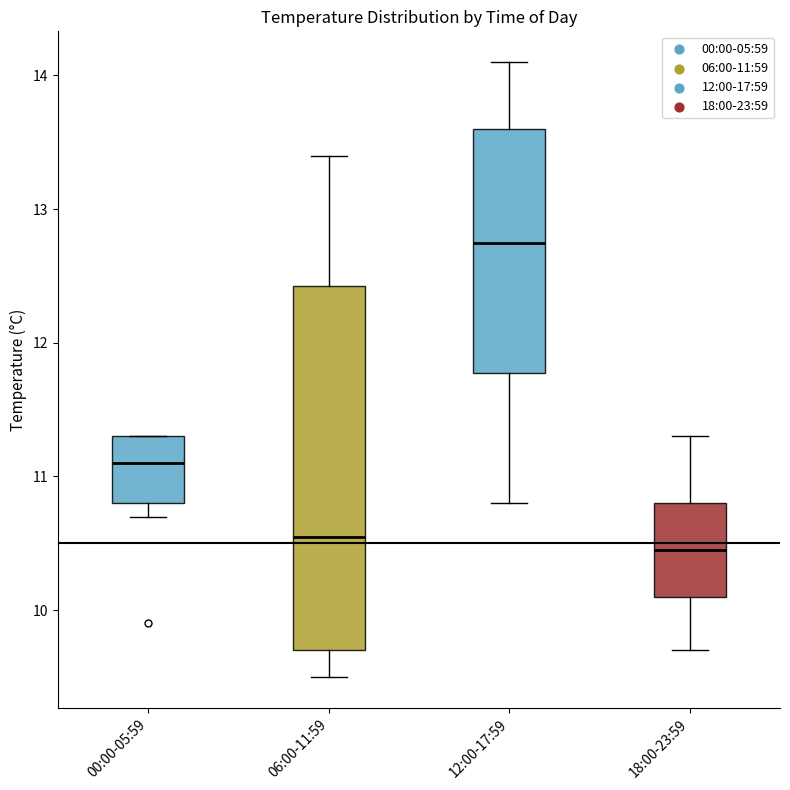

Which box's median line is the highest?

12:00-17:59